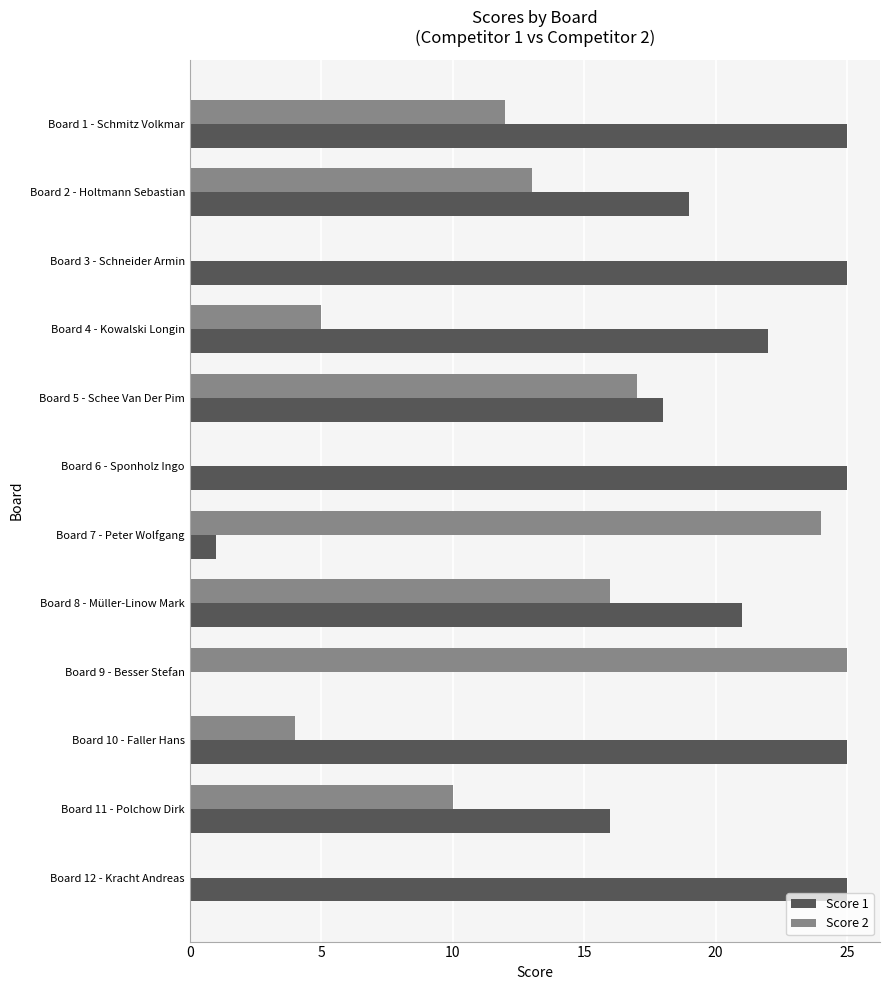

Between Board 1 - Schmitz Volkmar and Board 7 - Peter Wolfgang, which series saw the biggest shift?

Score 1